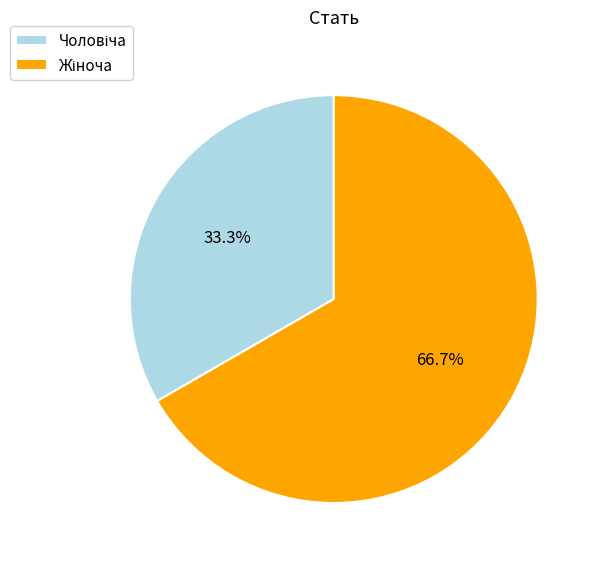

Is there a majority slice in this chart?

Yes